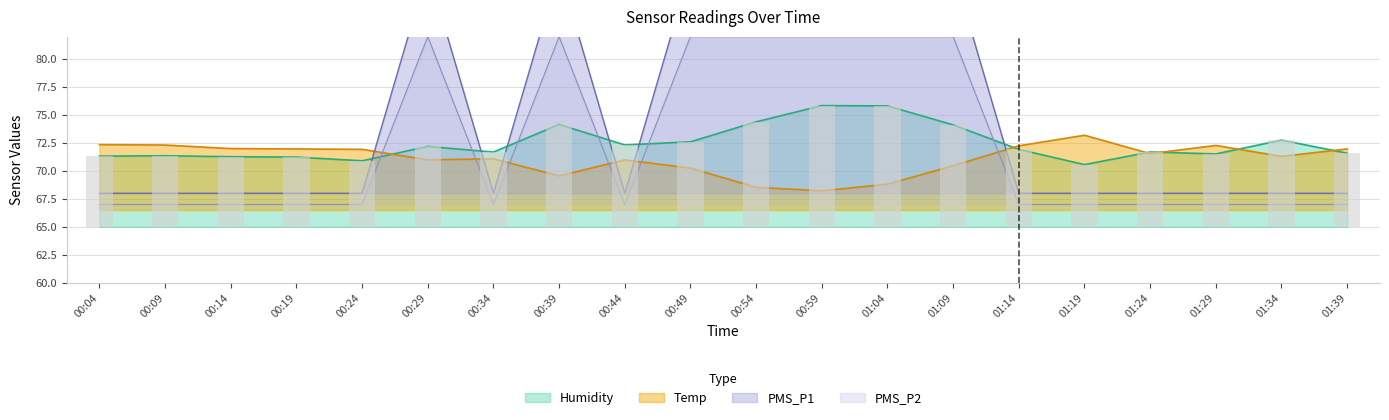

What are all the series names shown in the legend?

Humidity, Temp, PMS_P1, PMS_P2